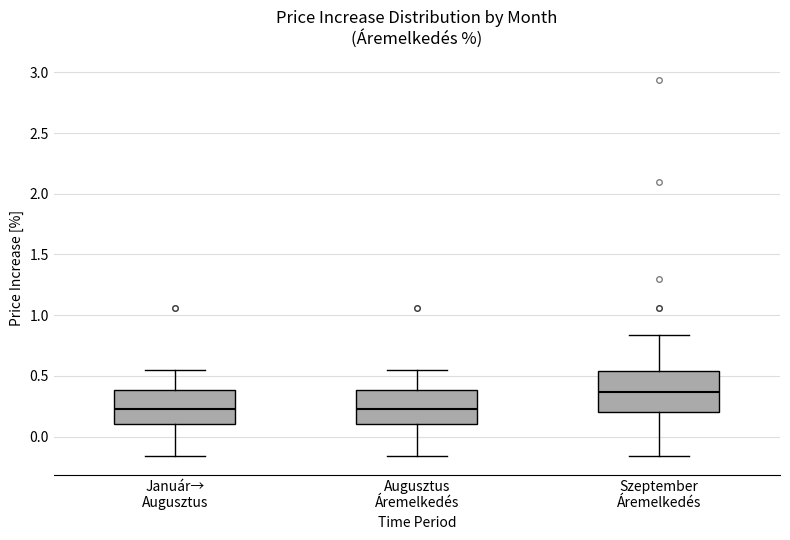

Where is the upper edge of the box for Augusztus Áremelkedés on the y-axis? The values are not printed on the chart, so give them approximately, as read against the axis.

0.40